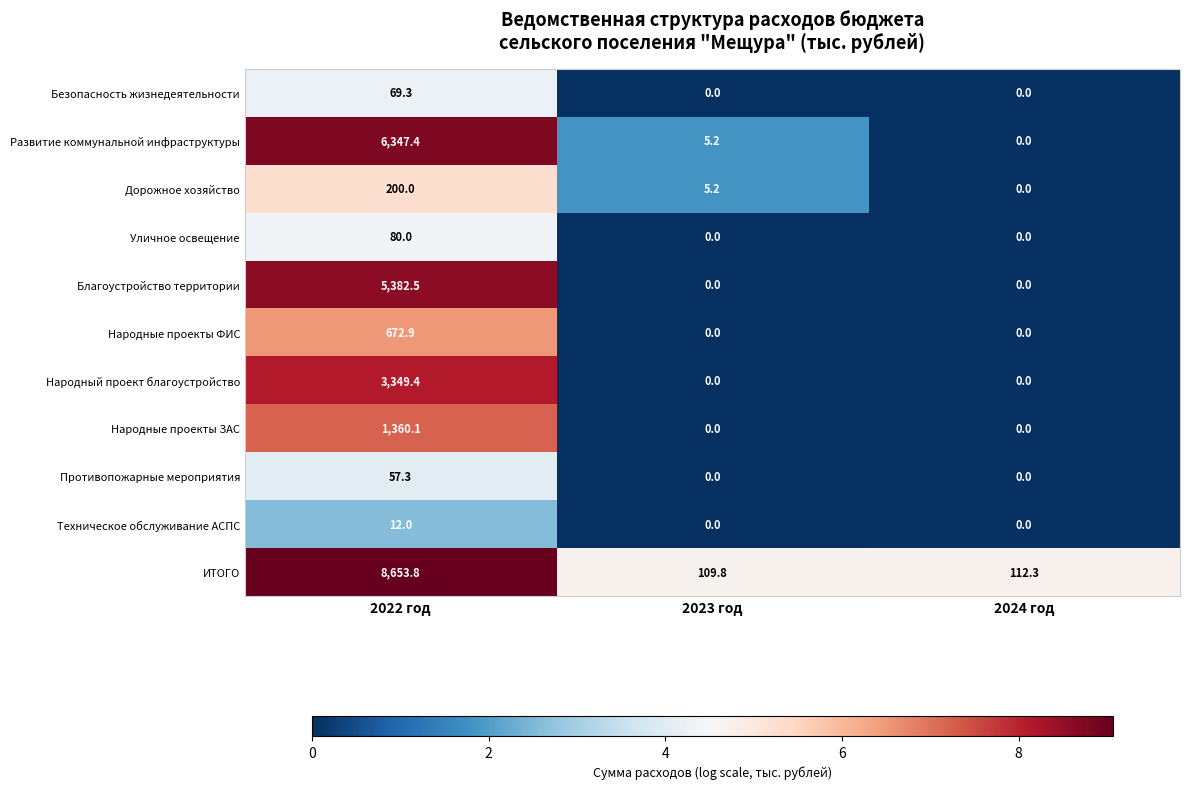

Which series has the largest total across all categories?

ИТОГО